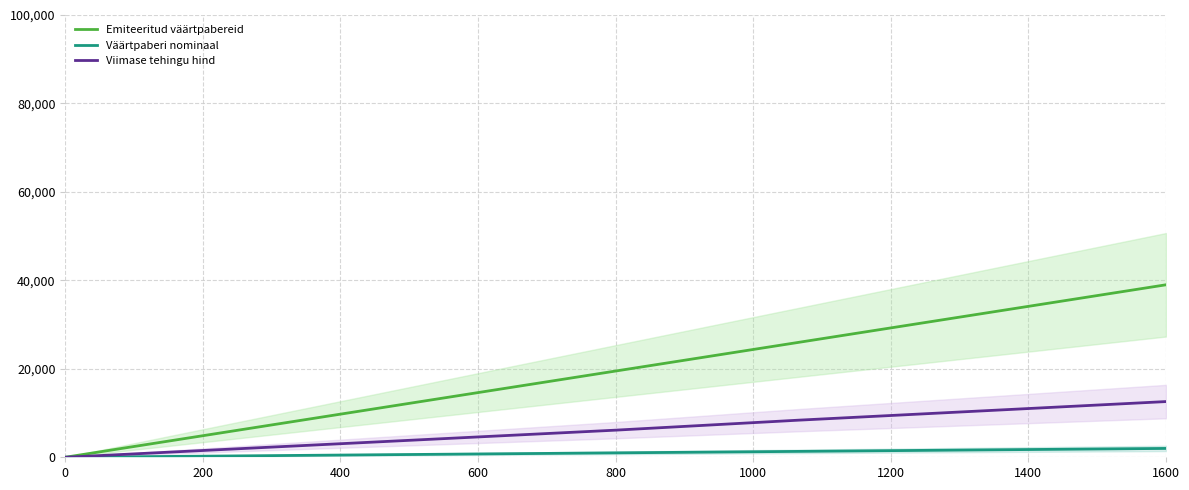

Which series has the largest total across all categories?

Emiteeritud väärtpabereid